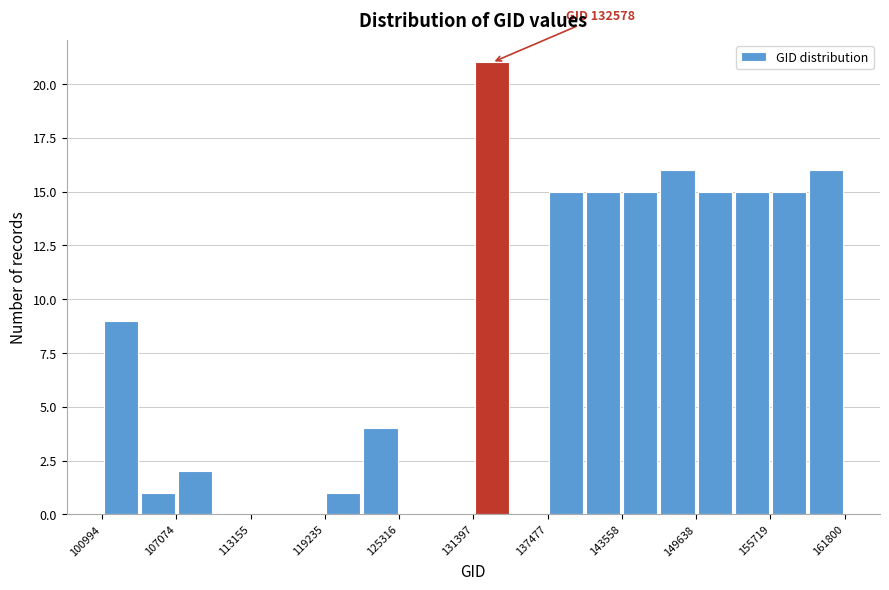

Read against the x-axis, roughly where is the centre of the tallest bar?

133000